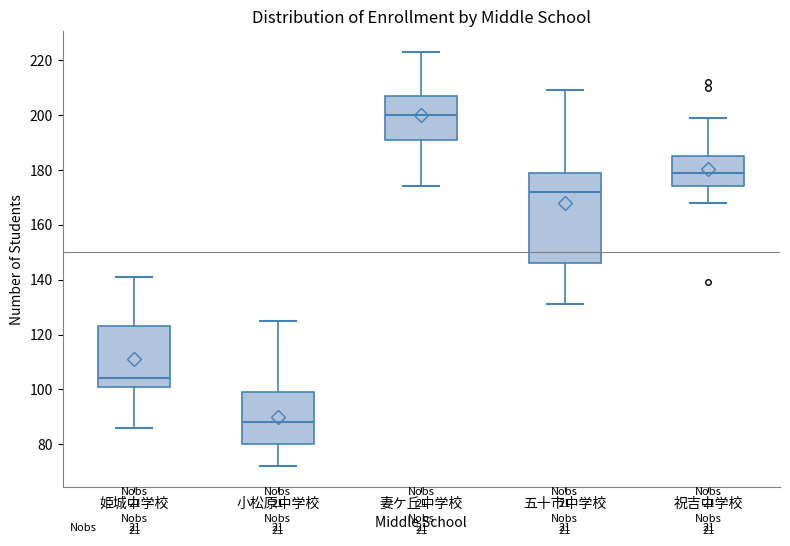

Reading left to right, read every box against the y-axis: the position of its median line, the range the box covers, and the ends of its whiskers. The values are not printed on the chart, so give them approximately, as read against the axis.

姫城中学校: median 104, box 102 to 124, whiskers 86 to 142
小松原中学校: median 88, box 80 to 100, whiskers 72 to 126
妻ケ丘中学校: median 200, box 192 to 208, whiskers 174 to 224
五十市中学校: median 172, box 146 to 180, whiskers 132 to 210
祝吉中学校: median 180, box 174 to 186, whiskers 168 to 200